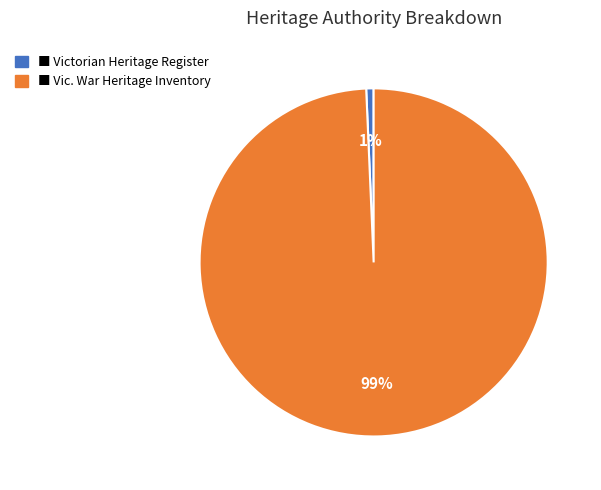

Is there a majority slice in this chart?

Yes